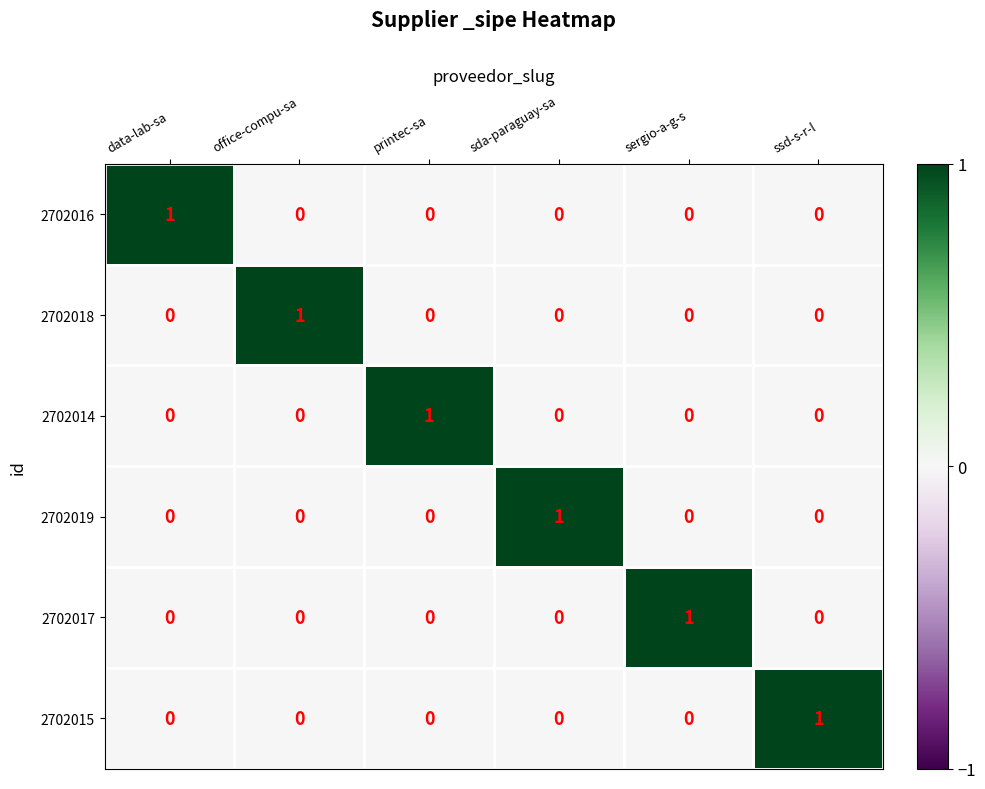

At how many categories does at least one series exceed 0?

6